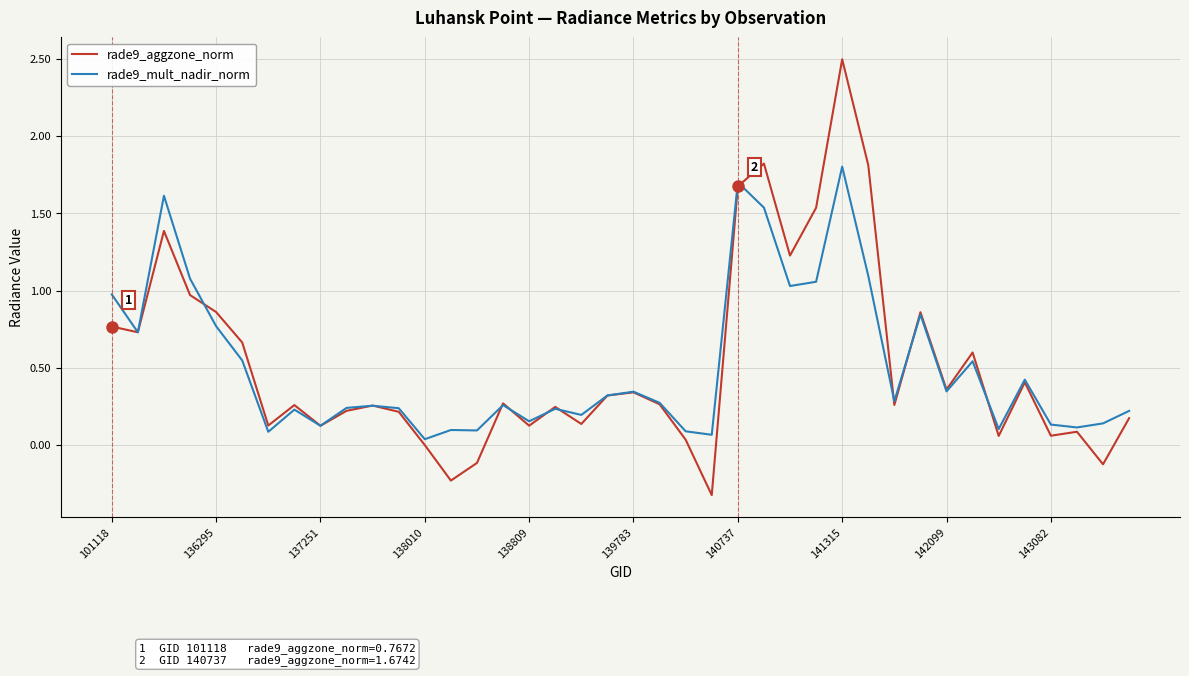

Rank the series by their maximum value, from lowest to highest.

rade9_mult_nadir_norm, rade9_aggzone_norm